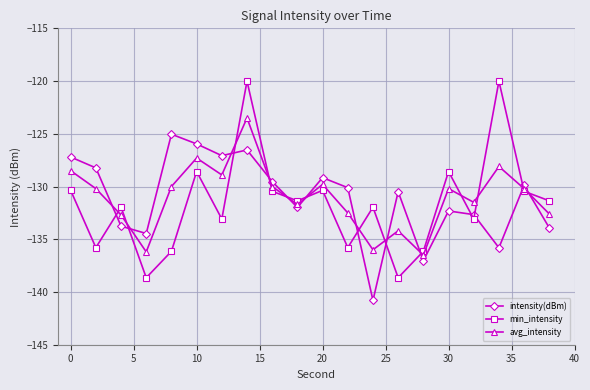

What is the value of the avg_intensity point at the 15th from the left?

-136.5